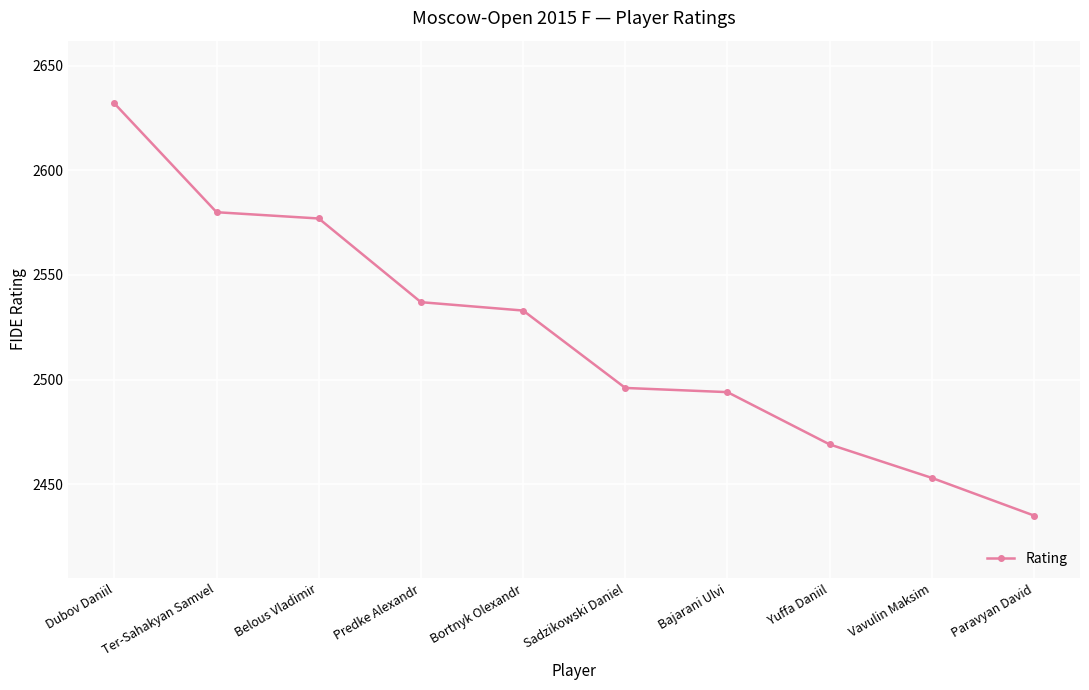

What is the minimum value shown in the chart?

2435